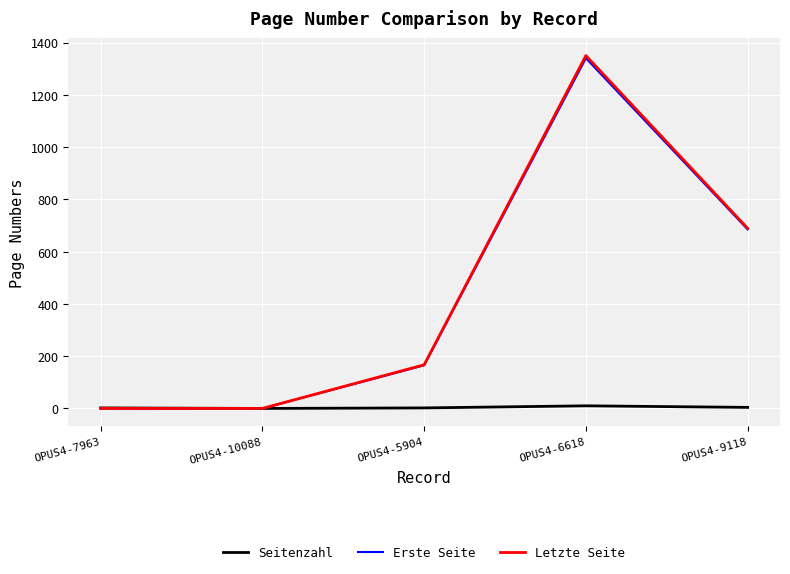

Is the value of Erste Seite at OPUS4-10088 greater than the value of Letzte Seite at OPUS4-6618?

No